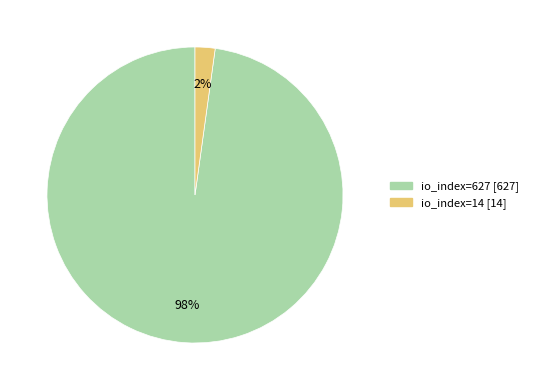

How many slices are in this pie chart?

2